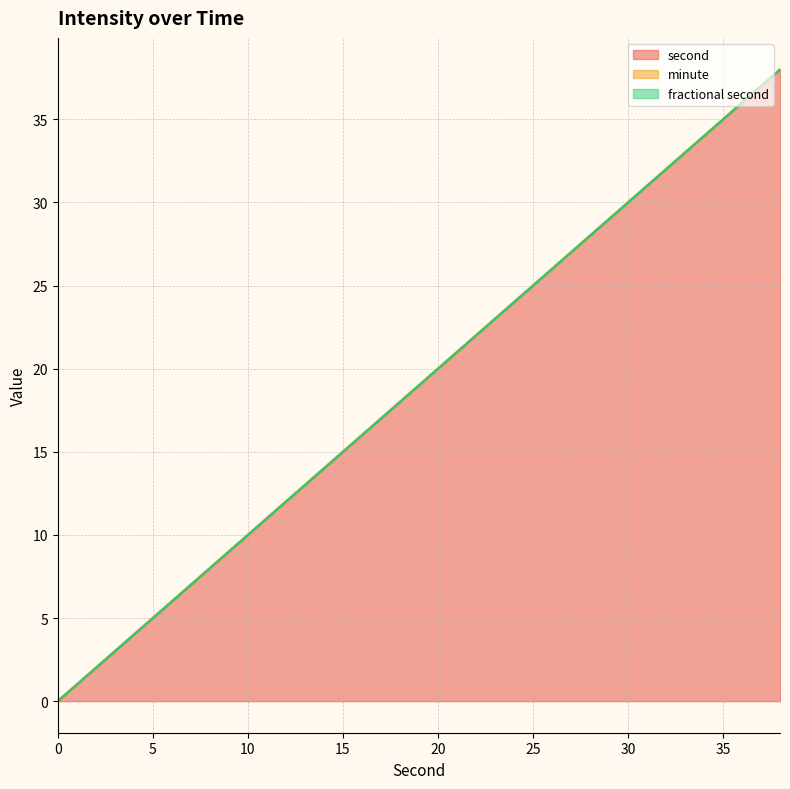

Count the number of categories in the chart.

20